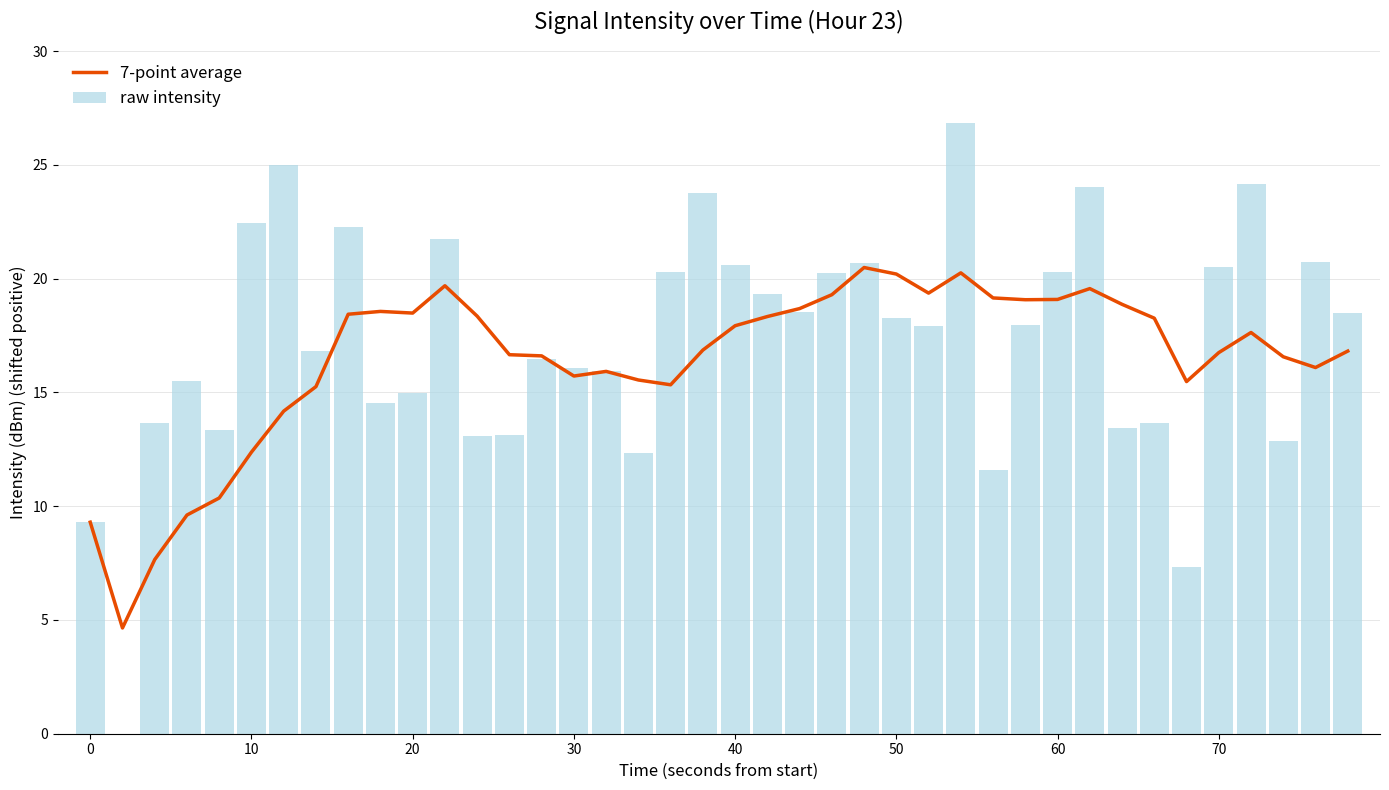

How many groups of bars are there?

40